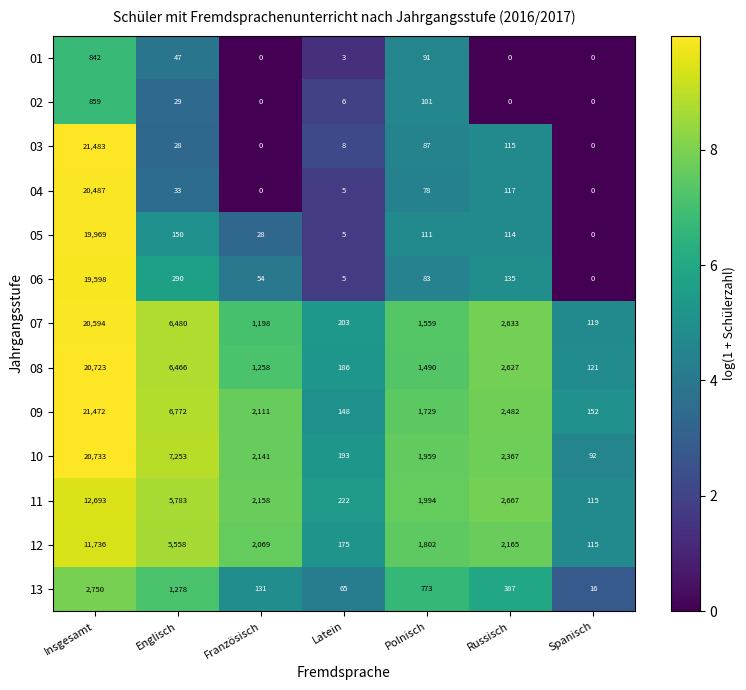

List the series in order of their peak value, lowest first.

01, 02, 13, 12, 11, 06, 05, 04, 07, 08, 10, 09, 03